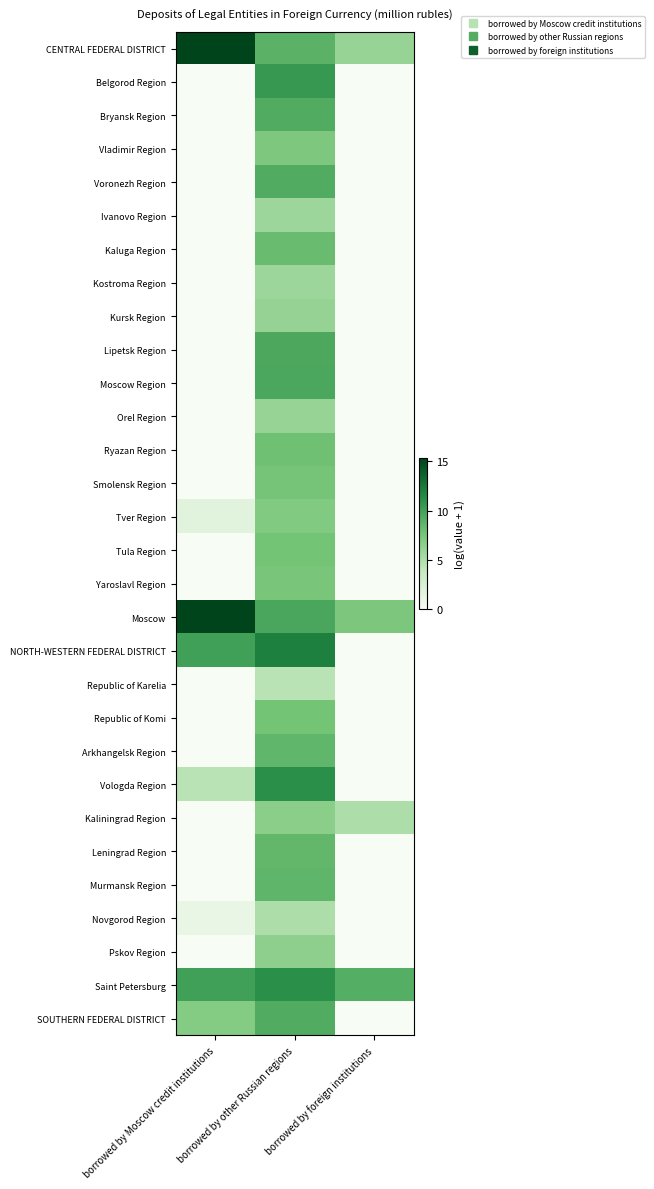

Reading left to right, extract all data points from this chart.

CENTRAL FEDERAL DISTRICT: borrowed by Moscow credit institutions=15.3	borrowed by other Russian regions=8.8	borrowed by foreign institutions=6.0
Belgorod Region: borrowed by Moscow credit institutions=0.0	borrowed by other Russian regions=10.5	borrowed by foreign institutions=0.0
Bryansk Region: borrowed by Moscow credit institutions=0.0	borrowed by other Russian regions=9.3	borrowed by foreign institutions=0.0
Vladimir Region: borrowed by Moscow credit institutions=0.0	borrowed by other Russian regions=7.2	borrowed by foreign institutions=0.0
Voronezh Region: borrowed by Moscow credit institutions=0.0	borrowed by other Russian regions=9.3	borrowed by foreign institutions=0.0
Ivanovo Region: borrowed by Moscow credit institutions=0.0	borrowed by other Russian regions=5.8	borrowed by foreign institutions=0.0
Kaluga Region: borrowed by Moscow credit institutions=0.0	borrowed by other Russian regions=8.2	borrowed by foreign institutions=0.0
Kostroma Region: borrowed by Moscow credit institutions=0.0	borrowed by other Russian regions=5.8	borrowed by foreign institutions=0.0
Kursk Region: borrowed by Moscow credit institutions=0.0	borrowed by other Russian regions=6.1	borrowed by foreign institutions=0.0
Lipetsk Region: borrowed by Moscow credit institutions=0.0	borrowed by other Russian regions=9.5	borrowed by foreign institutions=0.0
Moscow Region: borrowed by Moscow credit institutions=0.0	borrowed by other Russian regions=9.6	borrowed by foreign institutions=0.0
Orel Region: borrowed by Moscow credit institutions=0.0	borrowed by other Russian regions=6.0	borrowed by foreign institutions=0.0
Ryazan Region: borrowed by Moscow credit institutions=0.0	borrowed by other Russian regions=7.9	borrowed by foreign institutions=0.0
Smolensk Region: borrowed by Moscow credit institutions=0.0	borrowed by other Russian regions=7.6	borrowed by foreign institutions=0.0
Tver Region: borrowed by Moscow credit institutions=1.8	borrowed by other Russian regions=7.0	borrowed by foreign institutions=0.0
Tula Region: borrowed by Moscow credit institutions=0.0	borrowed by other Russian regions=7.6	borrowed by foreign institutions=0.0
Yaroslavl Region: borrowed by Moscow credit institutions=0.0	borrowed by other Russian regions=7.4	borrowed by foreign institutions=0.0
Moscow: borrowed by Moscow credit institutions=15.3	borrowed by other Russian regions=9.6	borrowed by foreign institutions=7.3
NORTH-WESTERN FEDERAL DISTRICT: borrowed by Moscow credit institutions=10.0	borrowed by other Russian regions=12.0	borrowed by foreign institutions=0.0
Republic of Karelia: borrowed by Moscow credit institutions=0.0	borrowed by other Russian regions=4.5	borrowed by foreign institutions=0.0
Republic of Komi: borrowed by Moscow credit institutions=0.0	borrowed by other Russian regions=7.6	borrowed by foreign institutions=0.0
Arkhangelsk Region: borrowed by Moscow credit institutions=0.0	borrowed by other Russian regions=8.6	borrowed by foreign institutions=0.0
Vologda Region: borrowed by Moscow credit institutions=4.4	borrowed by other Russian regions=11.1	borrowed by foreign institutions=0.0
Kaliningrad Region: borrowed by Moscow credit institutions=0.0	borrowed by other Russian regions=6.6	borrowed by foreign institutions=5.0
Leningrad Region: borrowed by Moscow credit institutions=0.0	borrowed by other Russian regions=8.5	borrowed by foreign institutions=0.0
Murmansk Region: borrowed by Moscow credit institutions=0.0	borrowed by other Russian regions=8.6	borrowed by foreign institutions=0.0
Novgorod Region: borrowed by Moscow credit institutions=1.1	borrowed by other Russian regions=5.0	borrowed by foreign institutions=0.0
Pskov Region: borrowed by Moscow credit institutions=0.0	borrowed by other Russian regions=6.4	borrowed by foreign institutions=0.0
Saint Petersburg: borrowed by Moscow credit institutions=10.0	borrowed by other Russian regions=11.2	borrowed by foreign institutions=9.1
SOUTHERN FEDERAL DISTRICT: borrowed by Moscow credit institutions=6.9	borrowed by other Russian regions=9.3	borrowed by foreign institutions=0.0